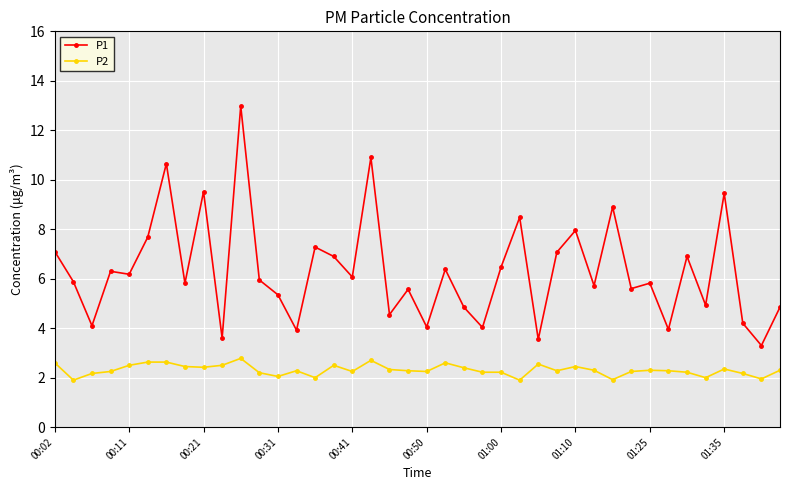

What is the smallest value displayed?

1.9